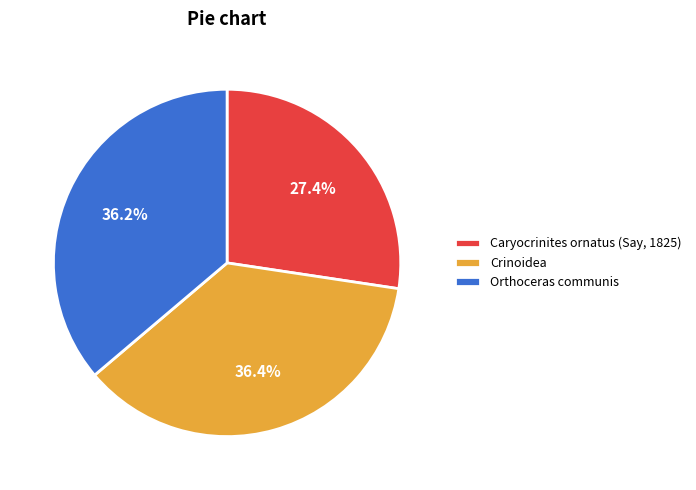

To the nearest percent, what is the difference between the largest and smallest slice percentages?

9%